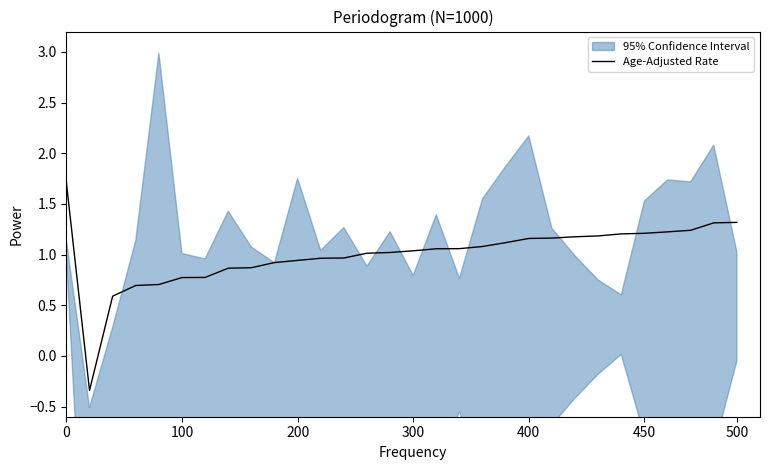

What is the highest value of the Age-Adjusted Rate series?

1.7